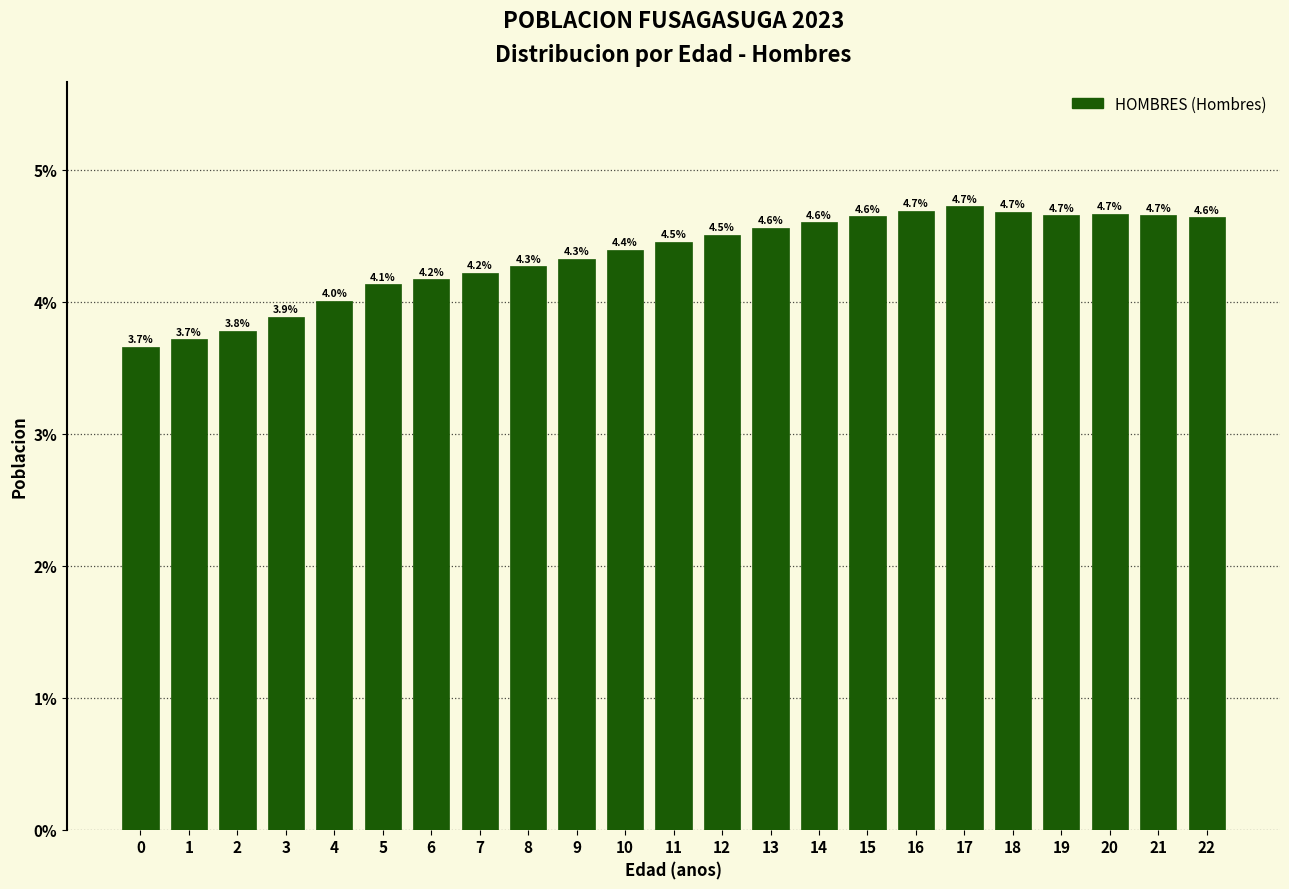

Reading left to right, what are all the values shown in this chart?

0=3.7	1=3.7	2=3.8	3=3.9	4=4.0	5=4.1	6=4.2	7=4.2	8=4.3	9=4.3	10=4.4	11=4.5	12=4.5	13=4.6	14=4.6	15=4.6	16=4.7	17=4.7	18=4.7	19=4.7	20=4.7	21=4.7	22=4.6